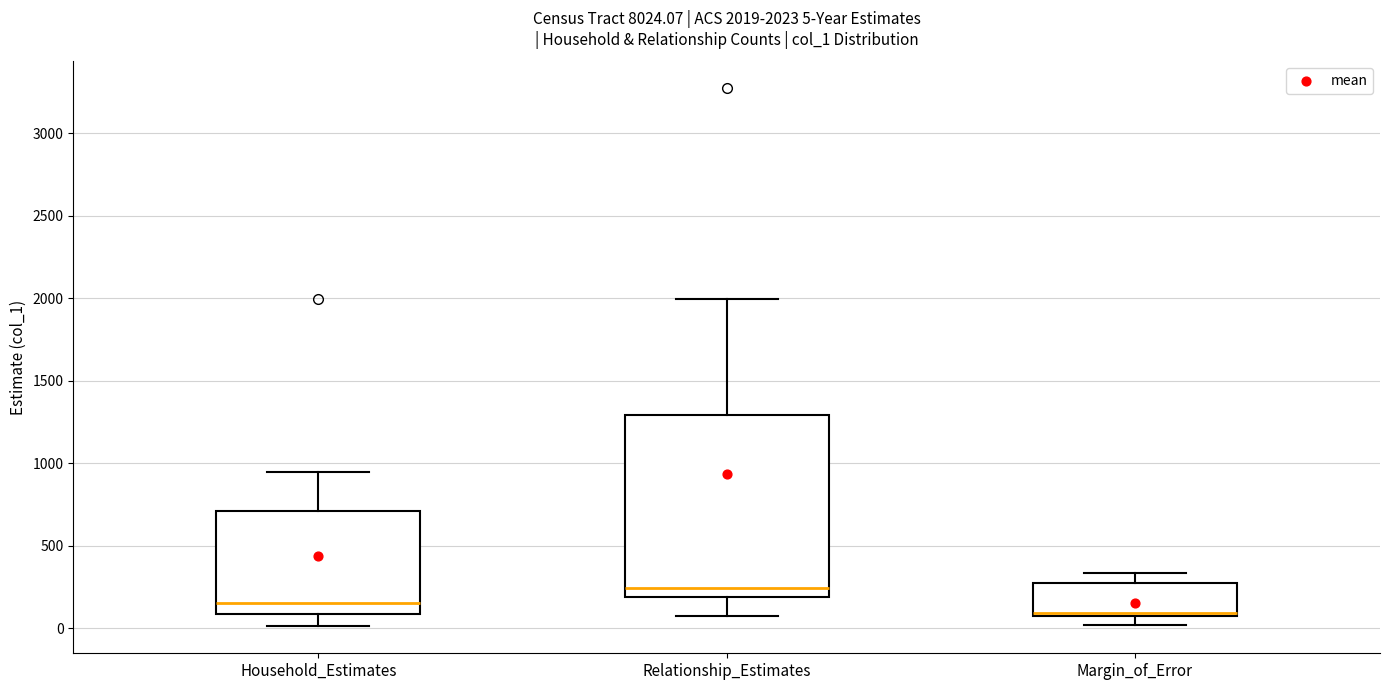

Which box's median line is the lowest?

Margin_of_Error